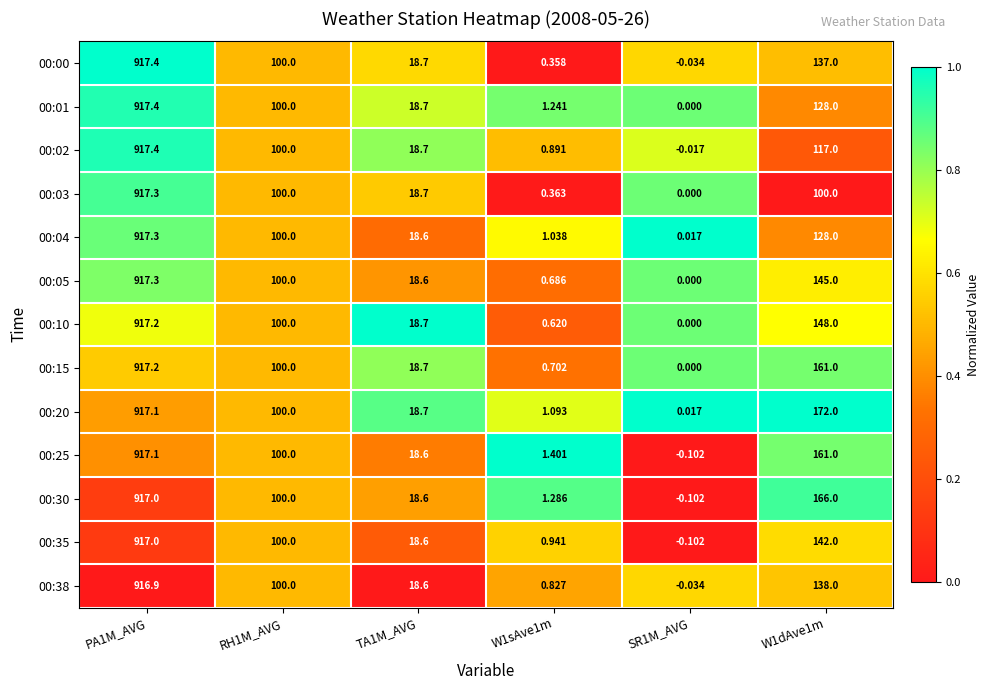

Which series has the largest total across all categories?

00:20